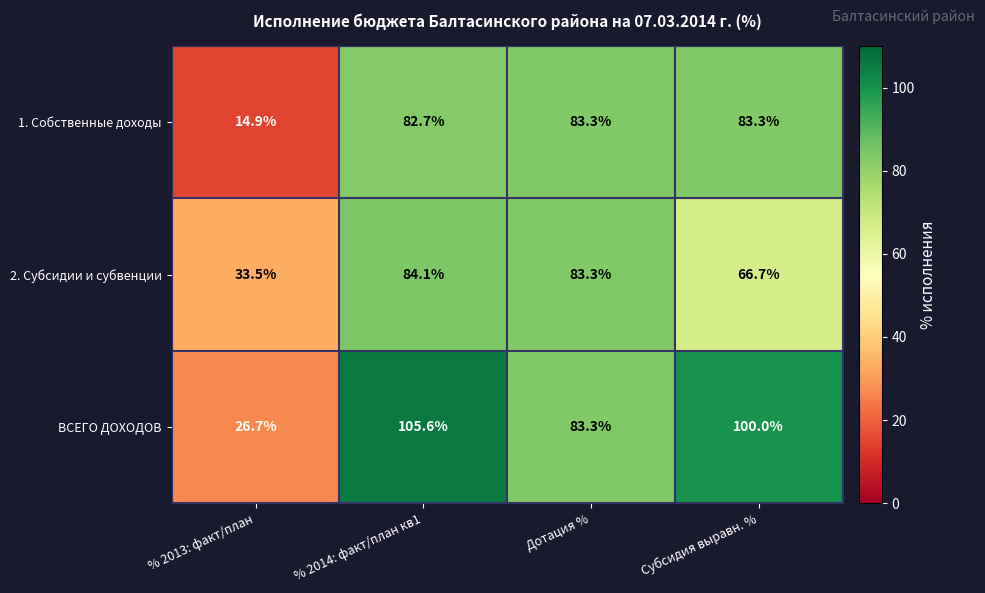

Rank the series at % 2014: факт/план кв1 from lowest to highest value.

1. Собственные доходы, 2. Субсидии и субвенции, ВСЕГО ДОХОДОВ